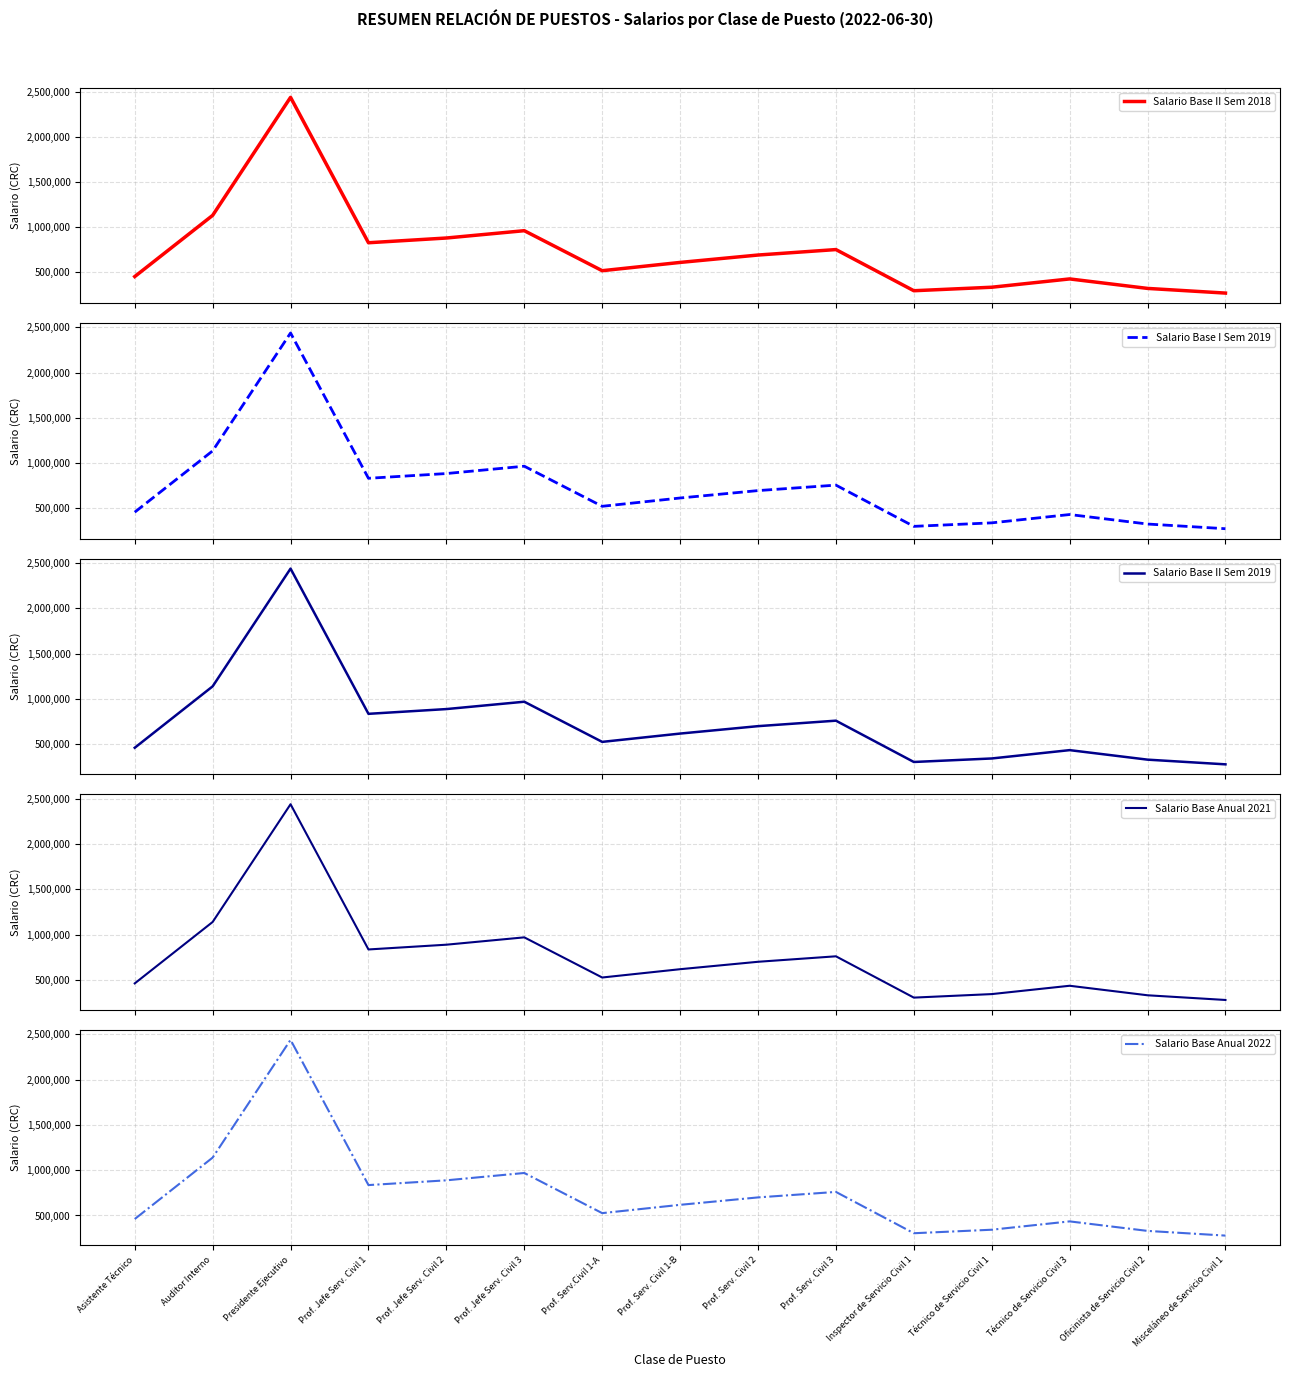

How many lines are shown in the chart?

5